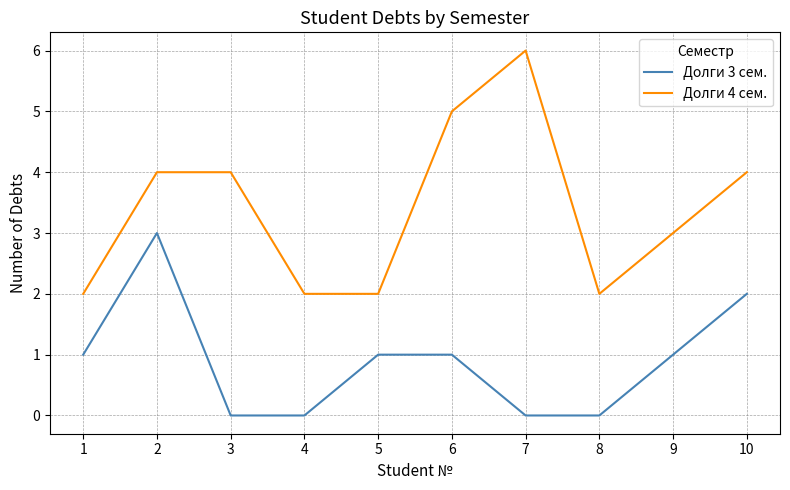

Which series has the widest spread of values?

Долги 4 сем.